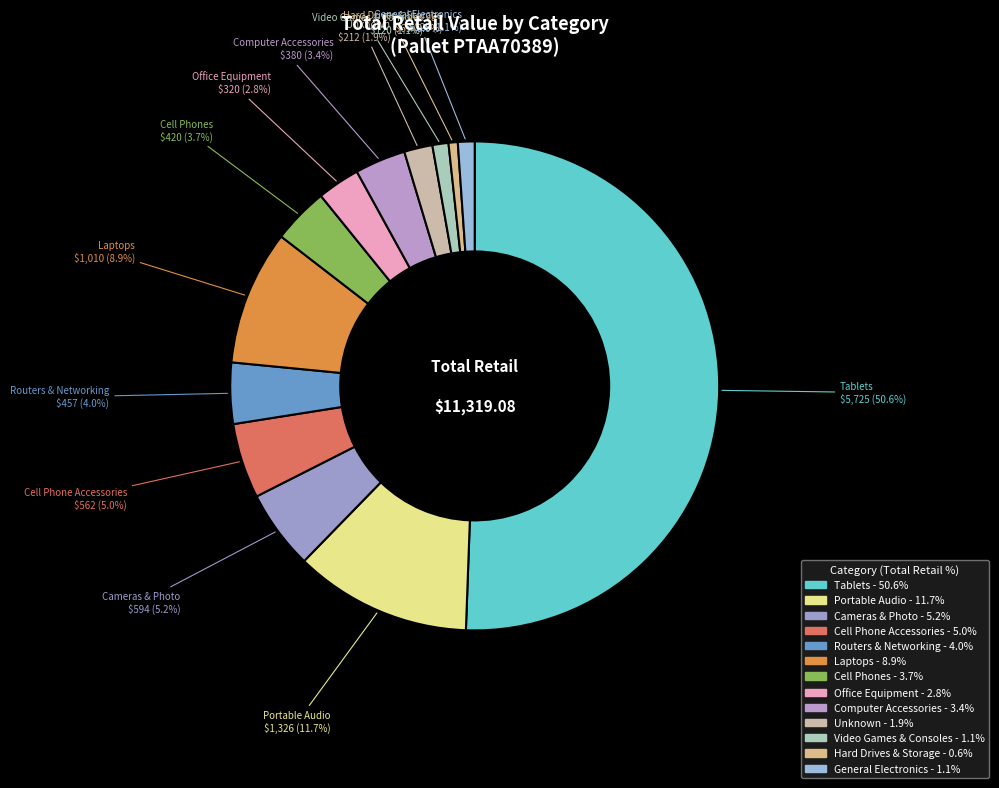

What is the smallest slice in the pie chart?

Hard Drives & Storage